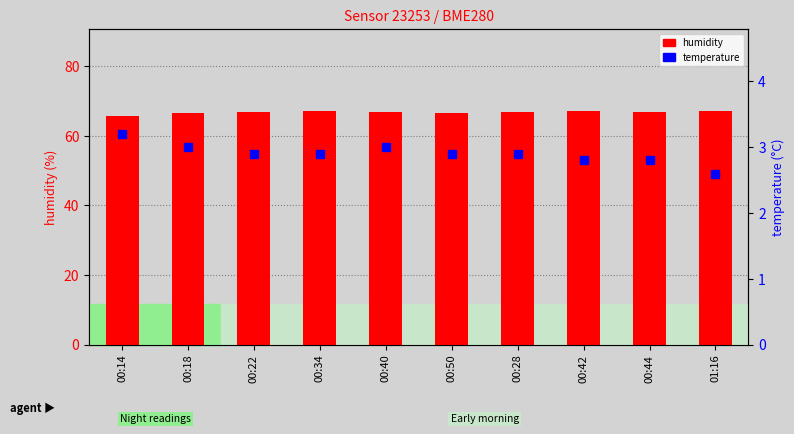

Rank the series at 00:40 from highest to lowest value.

humidity, temperature